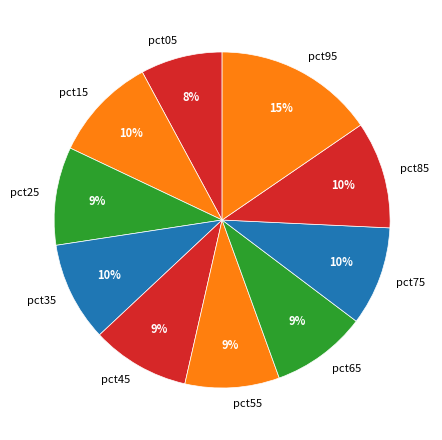

To the nearest percent, what is the difference between the pct85 and pct25 slice percentages?

1%